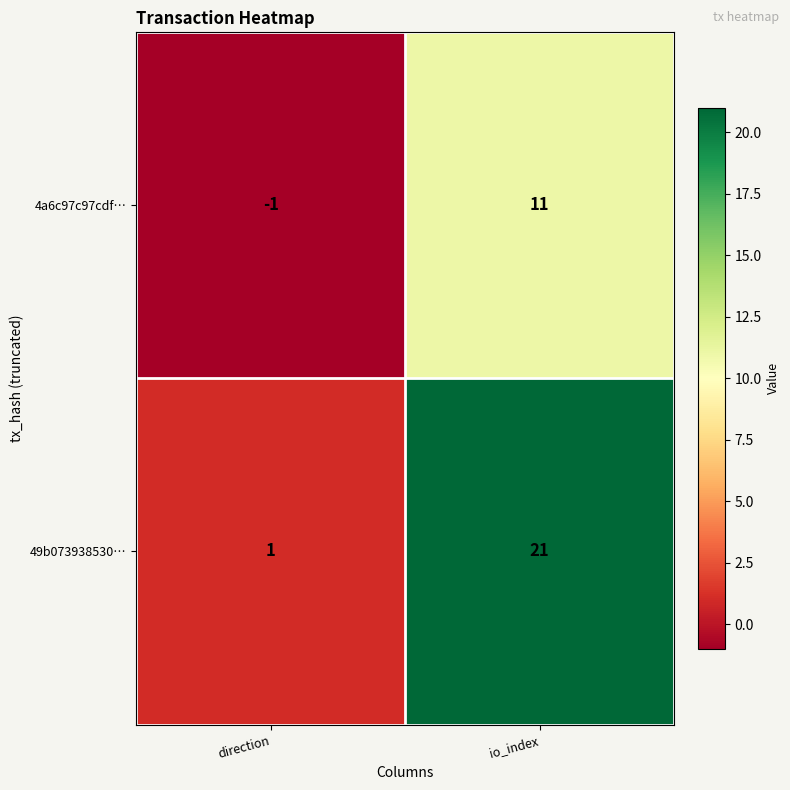

The 49b073938530… series shows 1 at direction. True or false?

True